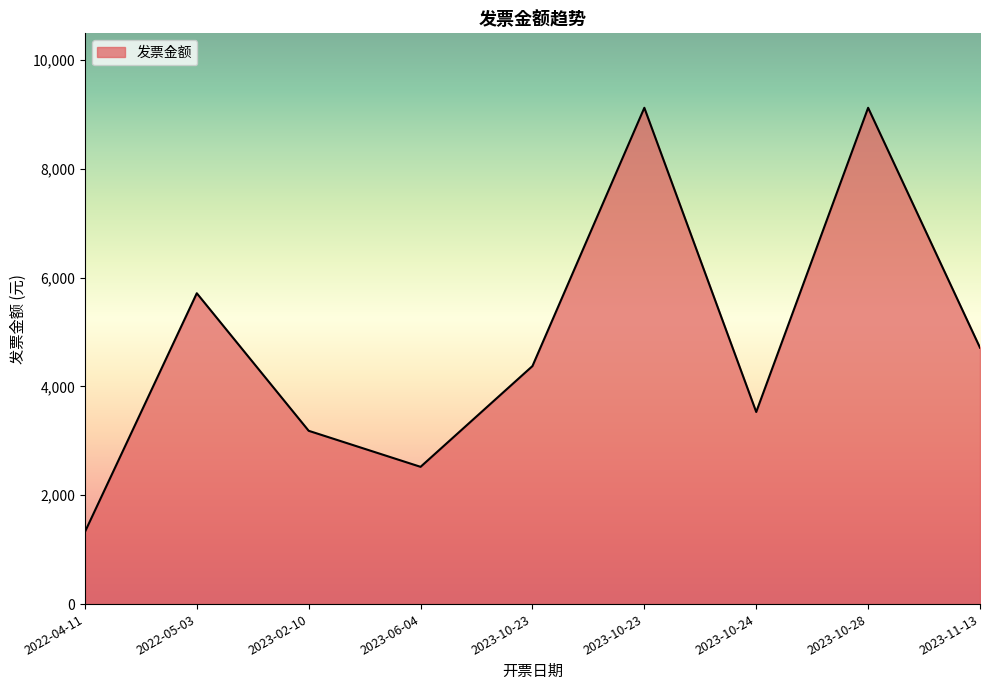

Does the chart have visible grid lines?

No